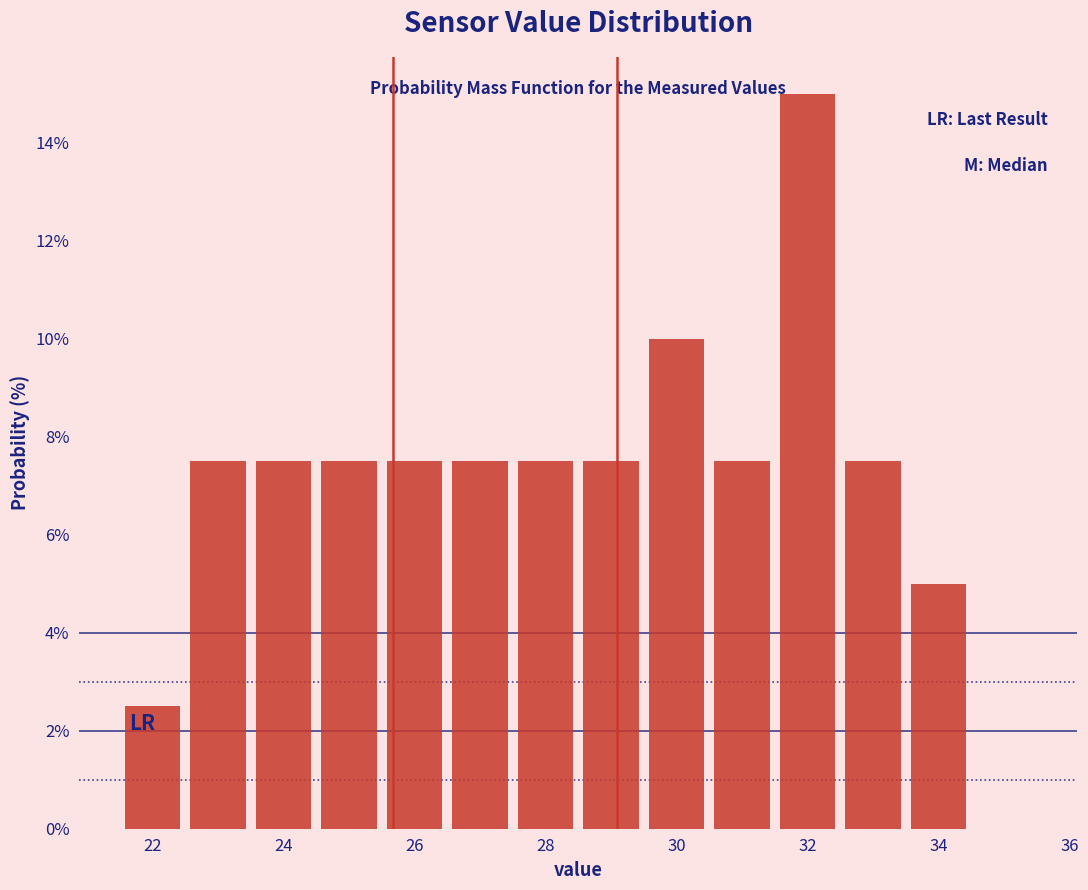

Reading left to right, list every bar in this chart as the range it spans on the x-axis followed by its height. Neither the bar edges nor the heights are printed on the chart, so give them approximately, as read against the axes.

21.5 to 22.5: 2.6
22.5 to 23.5: 7.6
23.5 to 24.5: 7.6
24.5 to 25.5: 7.6
25.5 to 26.5: 7.6
26.5 to 27.5: 7.6
27.5 to 28.5: 7.6
28.5 to 29.5: 7.6
29.5 to 30.5: 10.0
30.5 to 31.5: 7.6
31.5 to 32.5: 15.0
32.5 to 33.5: 7.6
33.5 to 34.5: 5.0
34.5 to 35.5: 0